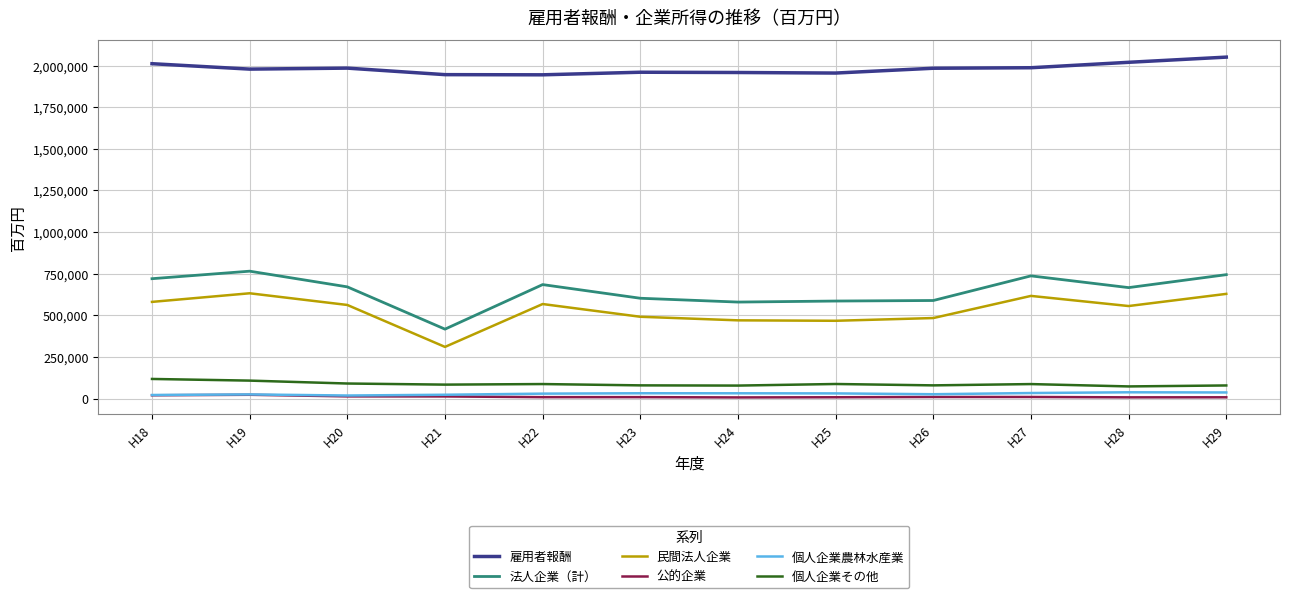

What is the maximum value shown in the chart?

2051303